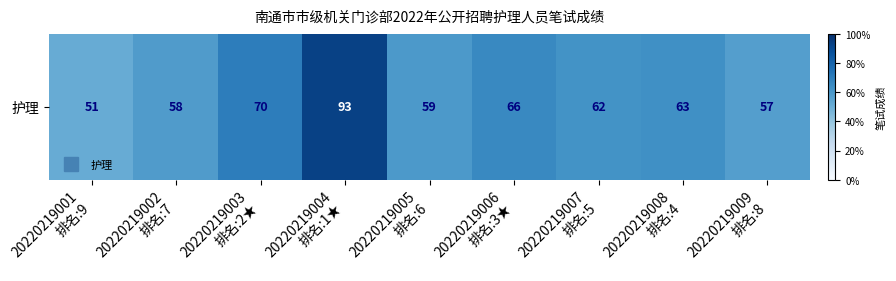

Where is the data nearest to the value 72?

20220219003
排名:2★